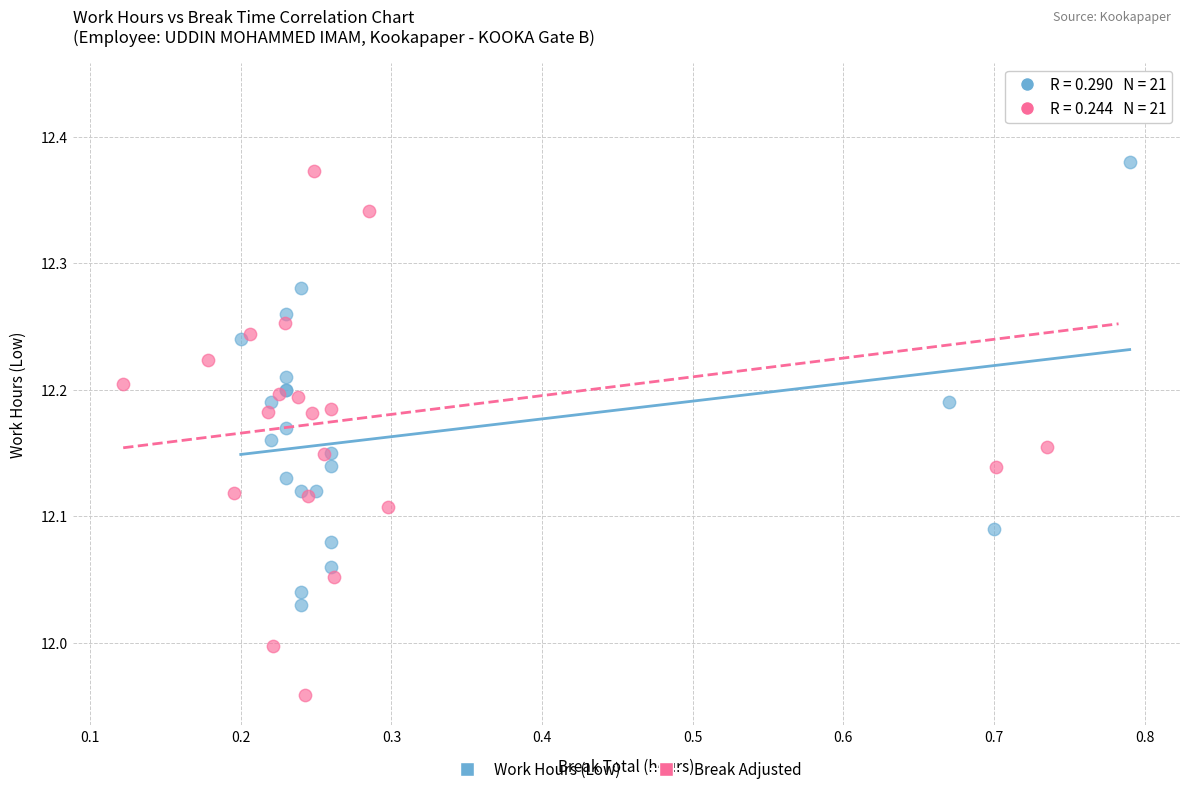

Which series contains the lowest Y value?

Break Adjusted